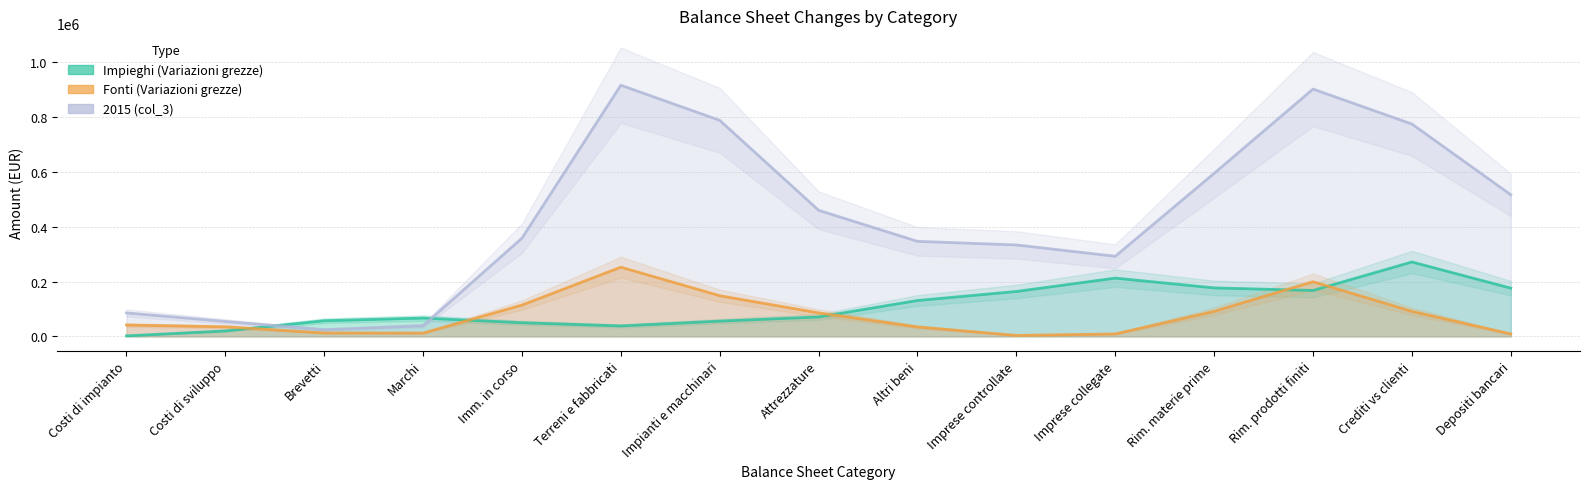

What position from the left is Costi di impianto?

1